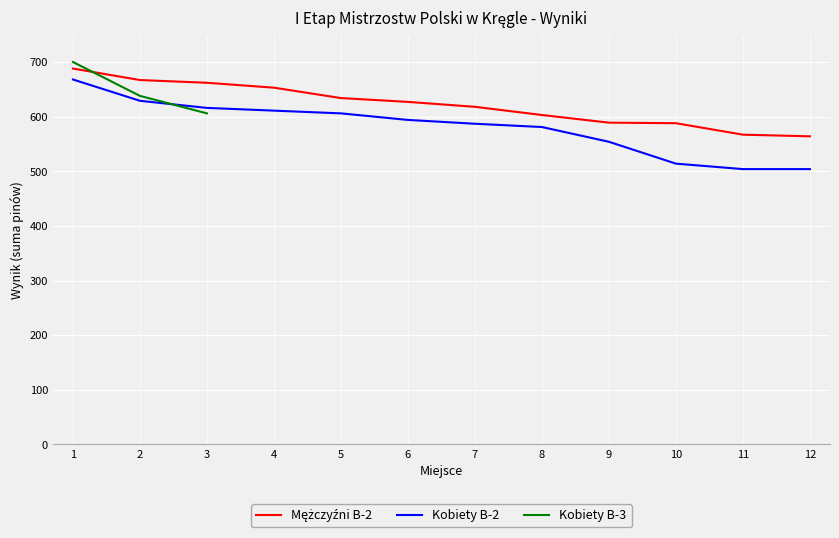

What is the sum of the Mężczyźni B-2 values at 2 and 11?

1234